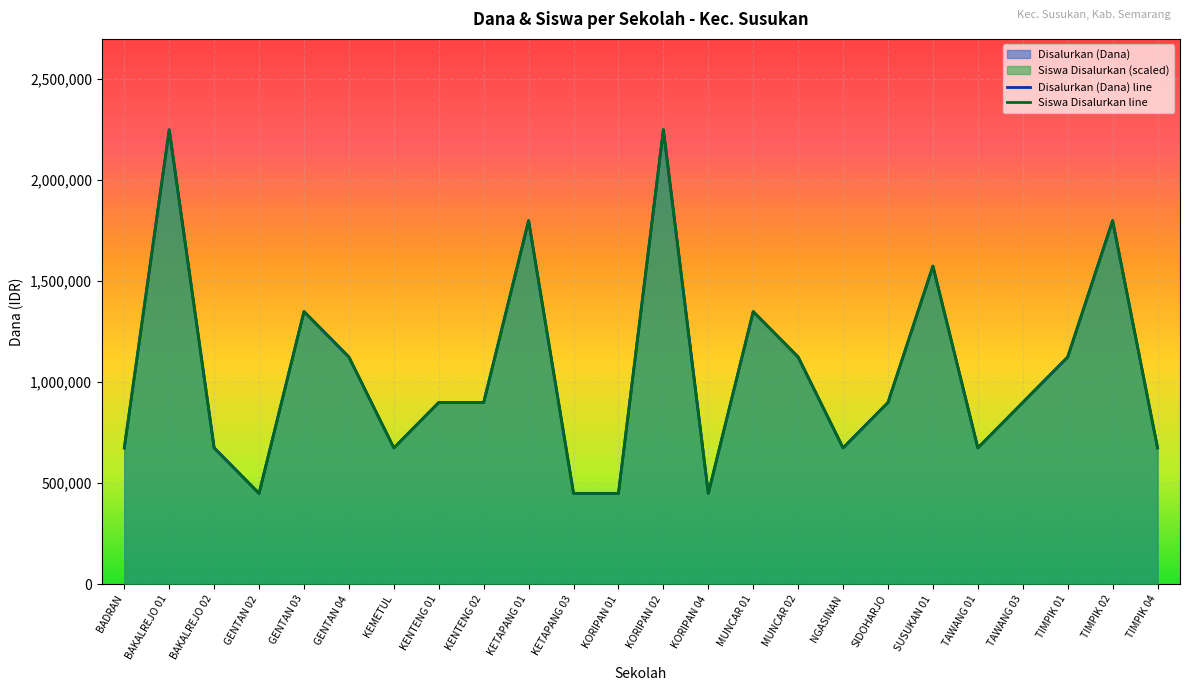

Which has a higher value, SIDOHARJO or TAWANG 03?

SIDOHARJO